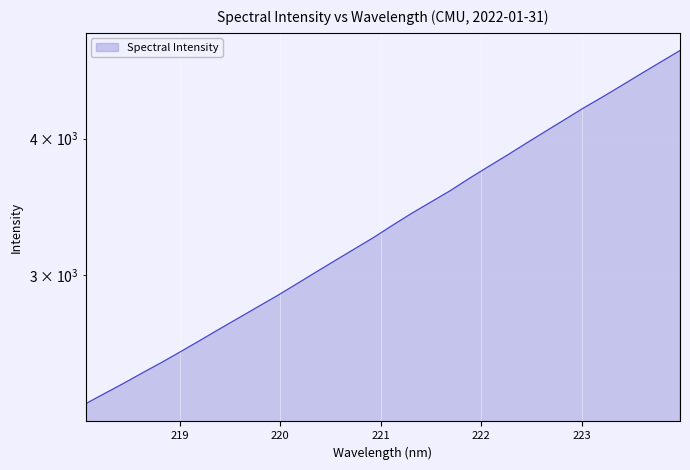

Reading left to right, list all the values displayed in this chart.

2287.7	2338.3	2389.4	2443.7	2498.1	2556.2	2616.9	2679.8	2743.0	2807.8	2874.1	2945.3	3018.9	3093.7	3169.5	3247.0	3332.8	3418.0	3500.1	3584.1	3678.8	3771.4	3865.3	3964.5	4064.5	4166.3	4271.1	4372.3	4479.6	4590.4	4702.6	4816.9